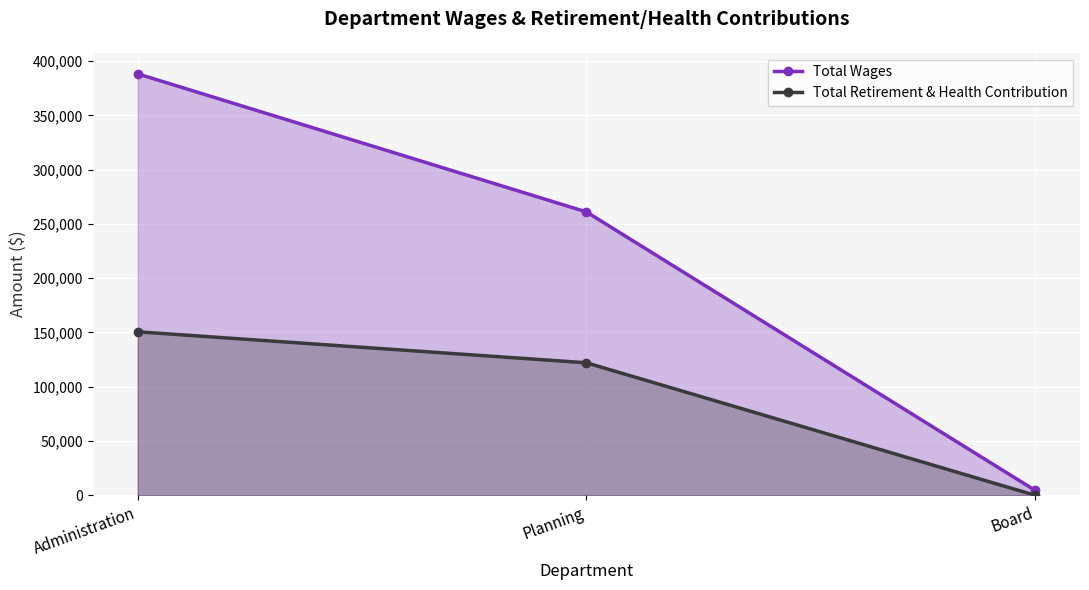

What is the total value across all series at Administration?

538888